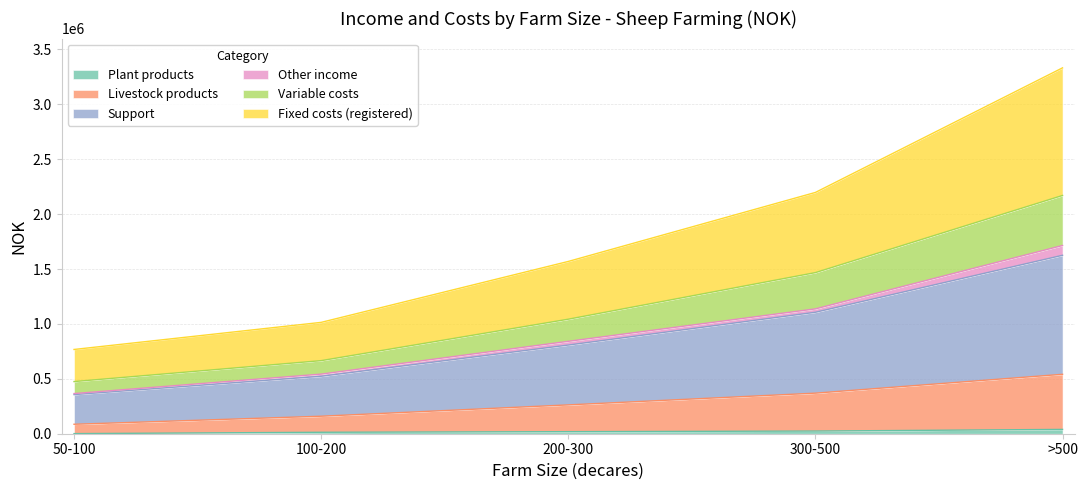

At which category is the sum across all series the highest?

>500